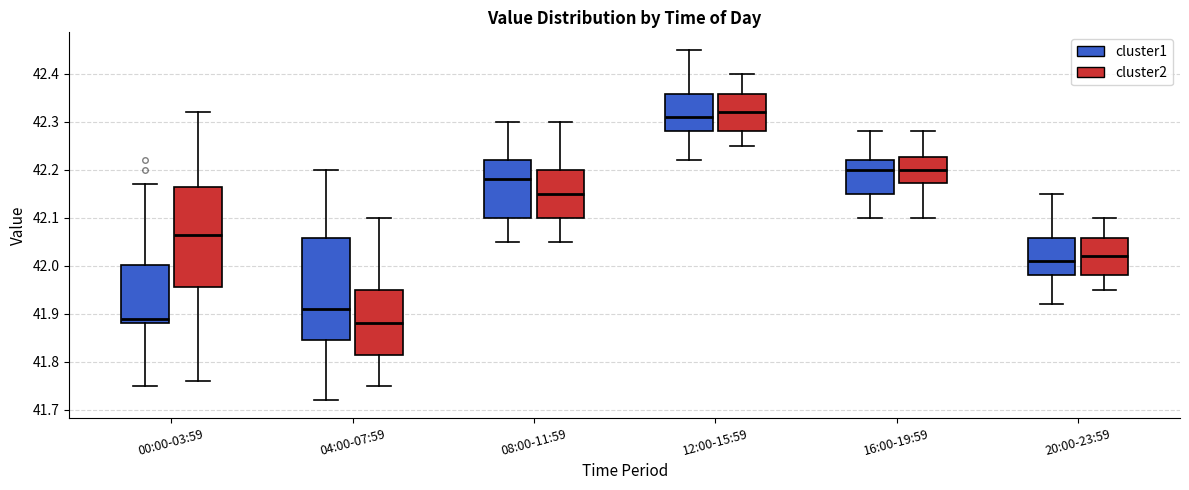

Reading left to right, read every box against the y-axis: the position of its median line, the range the box covers, and the ends of its whiskers. The values are not printed on the chart, so give them approximately, as read against the axis.

00:00-03:59 (cluster1): median 41.89, box 41.88 to 42.00, whiskers 41.75 to 42.17
00:00-03:59 (cluster2): median 42.07, box 41.96 to 42.17, whiskers 41.76 to 42.32
04:00-07:59 (cluster1): median 41.91, box 41.85 to 42.06, whiskers 41.72 to 42.20
04:00-07:59 (cluster2): median 41.88, box 41.82 to 41.95, whiskers 41.75 to 42.10
08:00-11:59 (cluster1): median 42.18, box 42.10 to 42.22, whiskers 42.05 to 42.30
08:00-11:59 (cluster2): median 42.15, box 42.10 to 42.20, whiskers 42.05 to 42.30
12:00-15:59 (cluster1): median 42.31, box 42.28 to 42.36, whiskers 42.22 to 42.45
12:00-15:59 (cluster2): median 42.32, box 42.28 to 42.36, whiskers 42.25 to 42.40
16:00-19:59 (cluster1): median 42.20, box 42.15 to 42.22, whiskers 42.10 to 42.28
16:00-19:59 (cluster2): median 42.20, box 42.17 to 42.23, whiskers 42.10 to 42.28
20:00-23:59 (cluster1): median 42.01, box 41.98 to 42.06, whiskers 41.92 to 42.15
20:00-23:59 (cluster2): median 42.02, box 41.98 to 42.06, whiskers 41.95 to 42.10